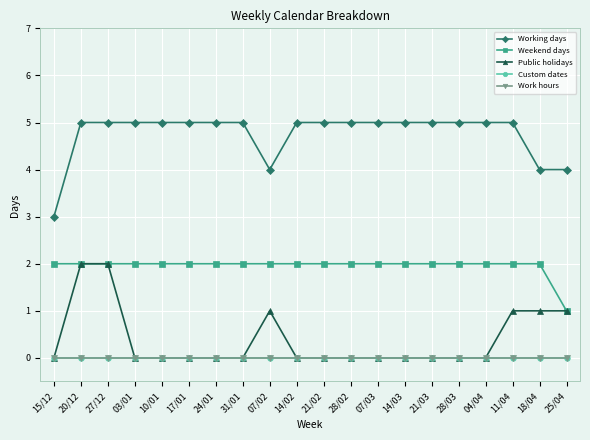

What is the total value across all series at 28/02?

7